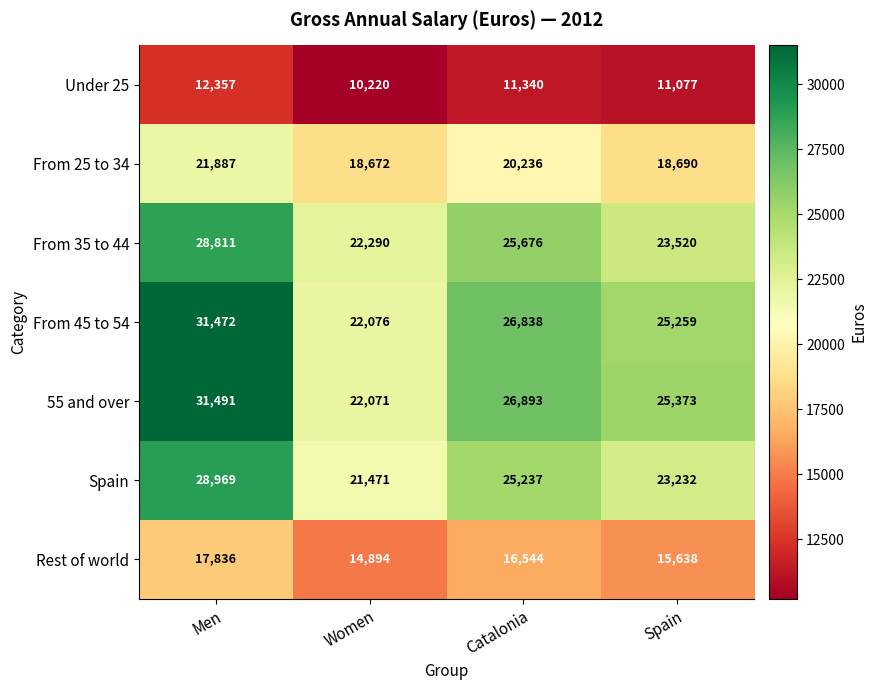

Reading left to right, extract all data points from this chart.

Under 25: 12357	10220	11340	11077
From 25 to 34: 21887	18672	20236	18690
From 35 to 44: 28811	22290	25676	23520
From 45 to 54: 31472	22076	26838	25259
55 and over: 31491	22071	26893	25373
Spain: 28969	21471	25237	23232
Rest of world: 17836	14894	16544	15638